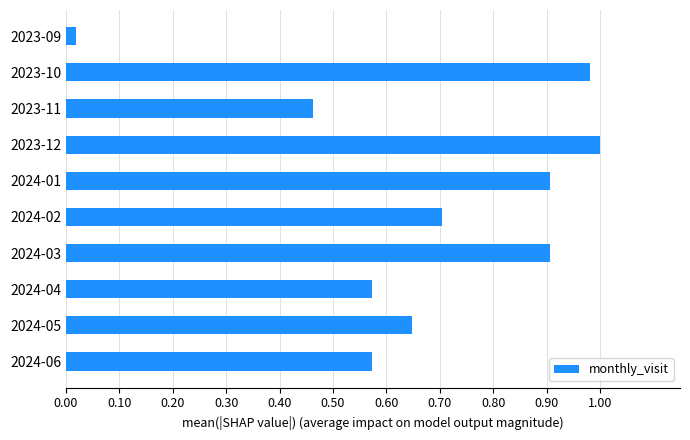

Count the number of categories in the chart.

10